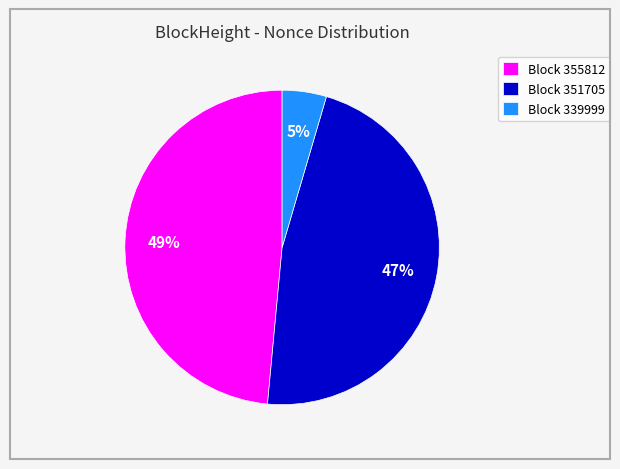

Combined, do Block 355812 and Block 339999 account for over 50%?

Yes